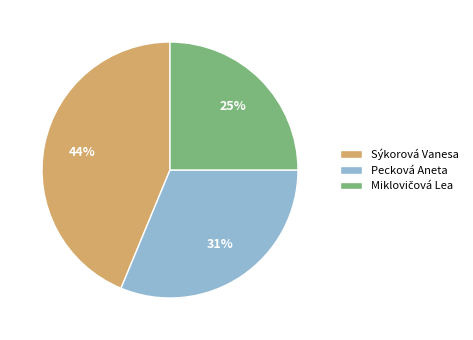

To the nearest percent, what portion does Pecková Aneta represent?

31%